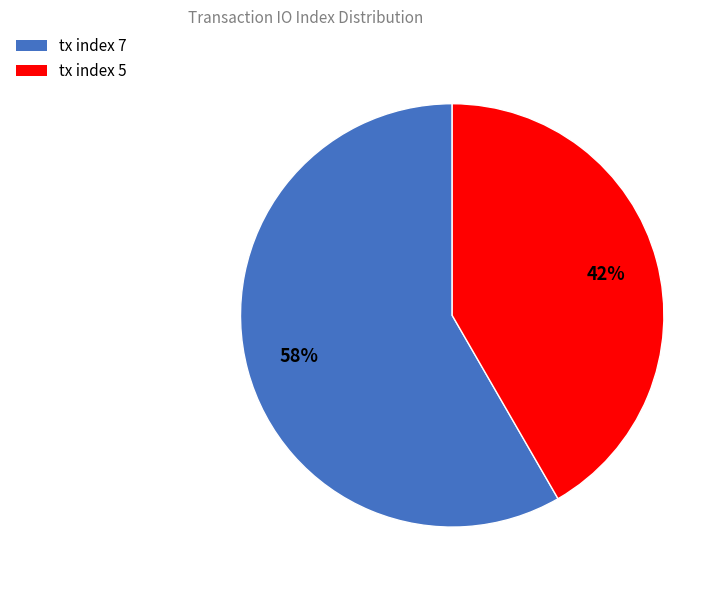

Rank the categories by value from highest to lowest.

tx index 7, tx index 5